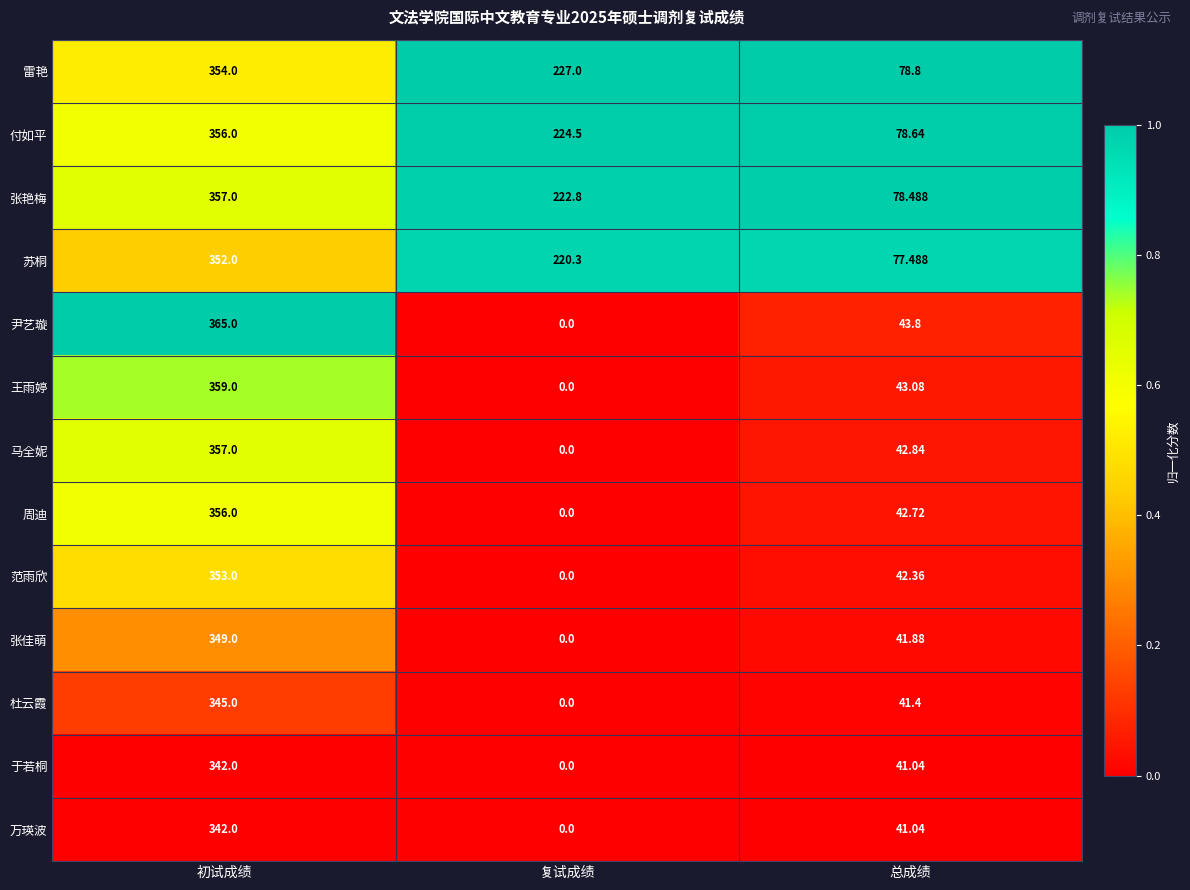

Rank the categories by 马全妮 value from highest to lowest.

初试成绩, 总成绩, 复试成绩